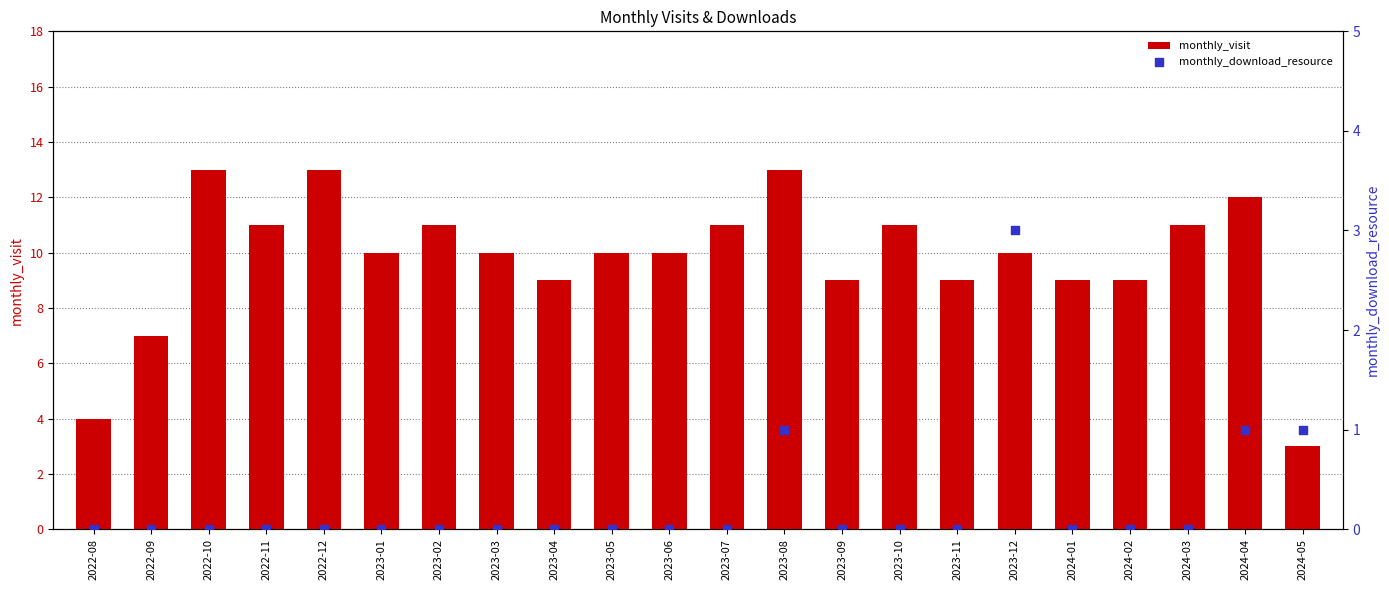

At how many categories does at least one series exceed 1?

22